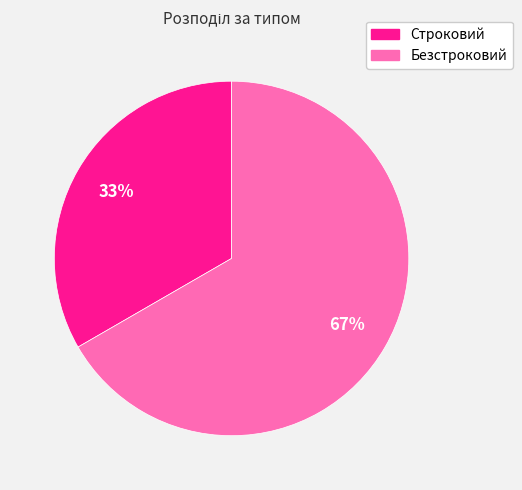

Approximately how many times larger is the value at Безстроковий compared to Строковий?

2.0